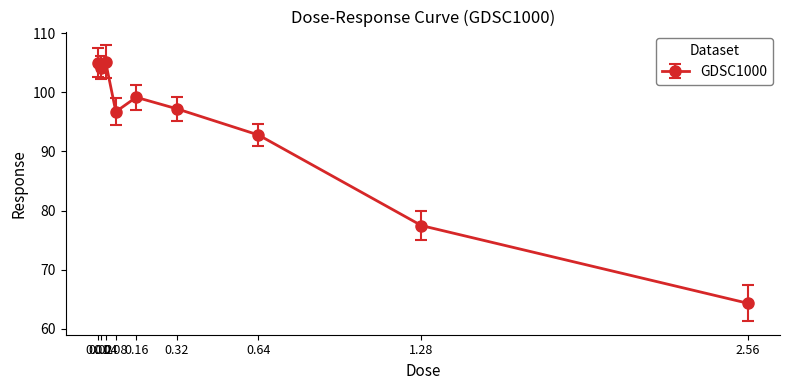

What is the sum of all values?

842.1